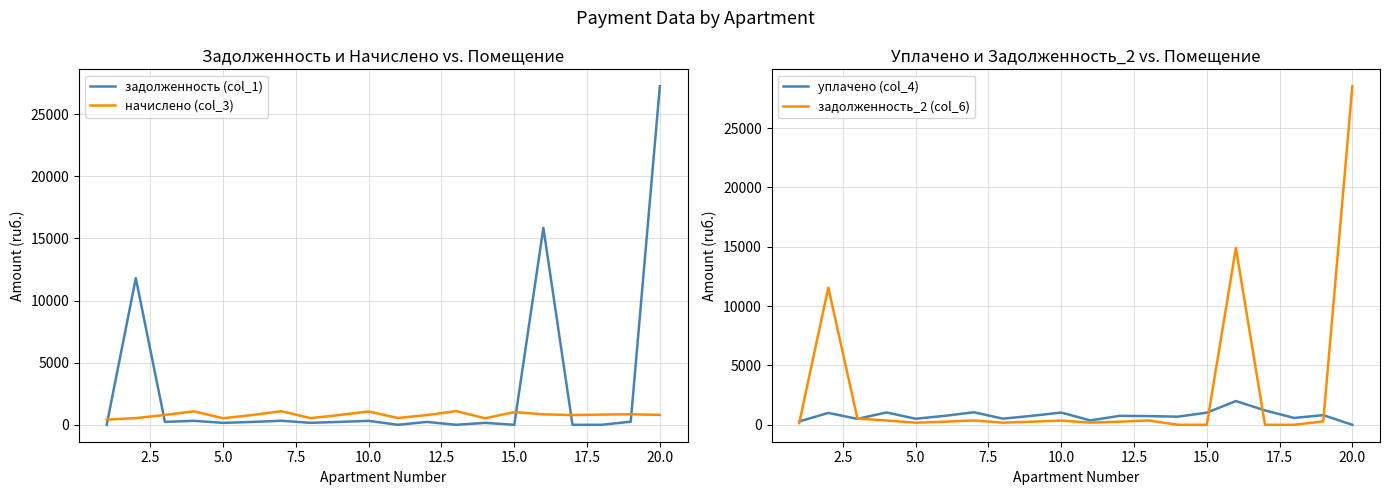

What is the highest value of the начислено (col_3) series?

1101.5